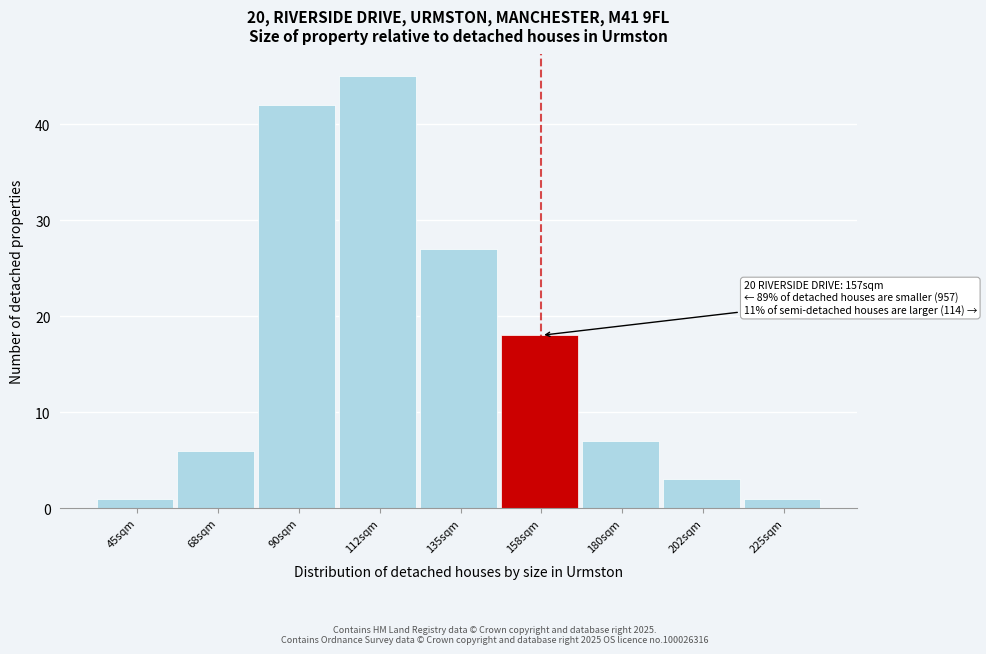

Over which range of the x-axis is the bar tallest?

100 to 125